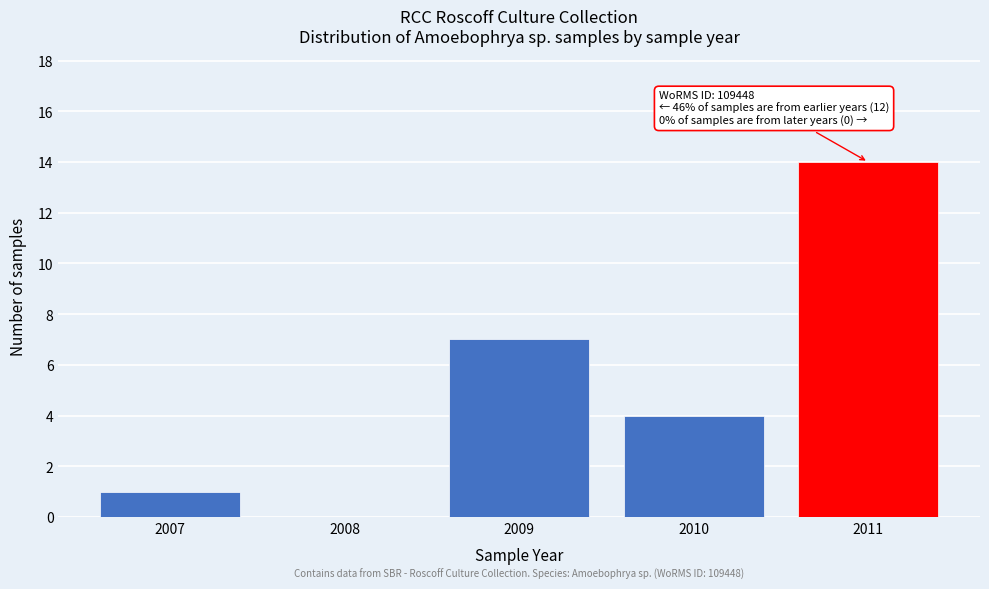

Reading right to left, list all the values displayed in this chart.

2011=14	2010=4	2009=7	2008=0	2007=1